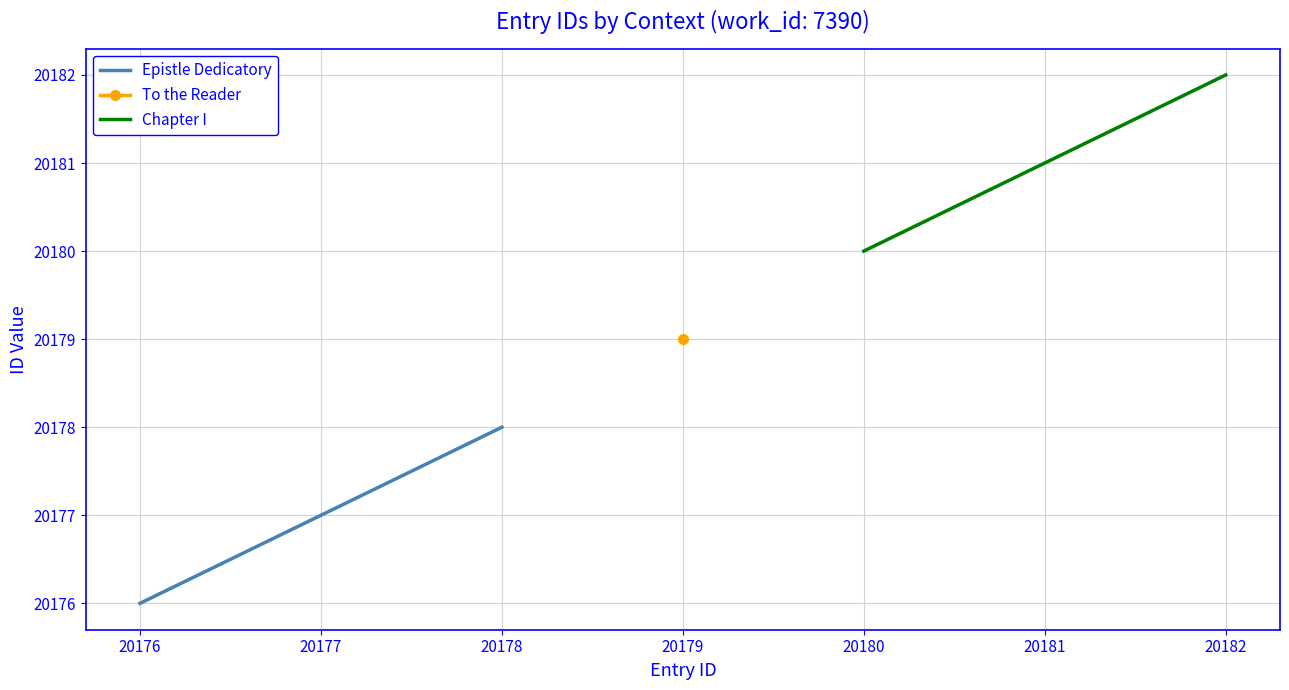

At which label does Epistle Dedicatory reach its minimum?

20176